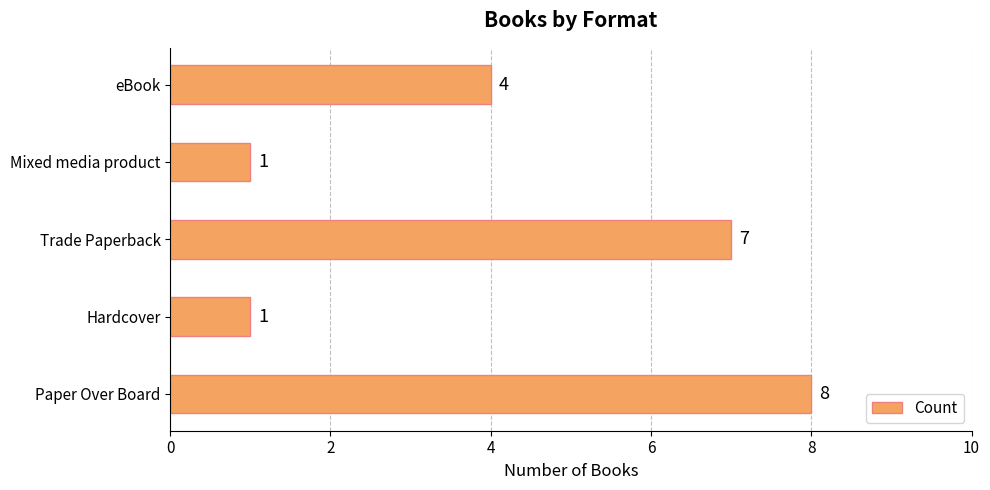

What is the change in value from Hardcover to eBook?

+3